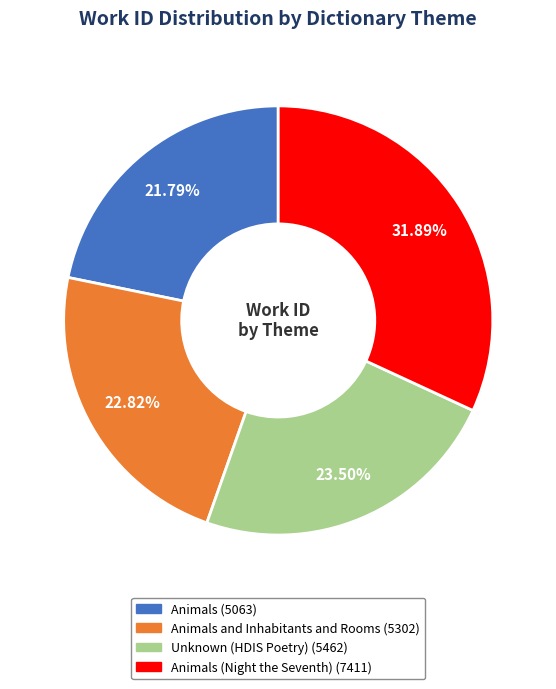

Is there a majority slice in this chart?

No